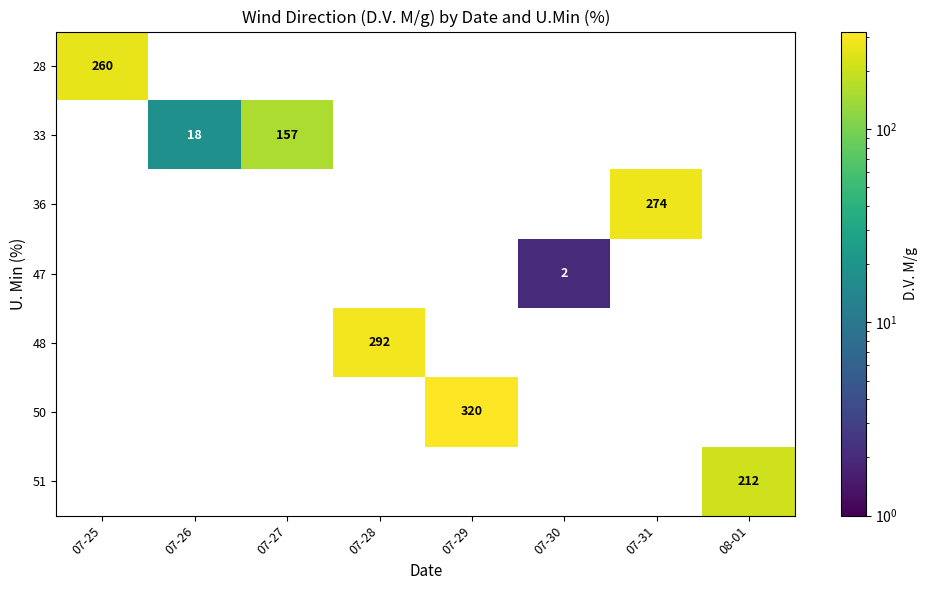

What is the maximum value shown in the chart?

320